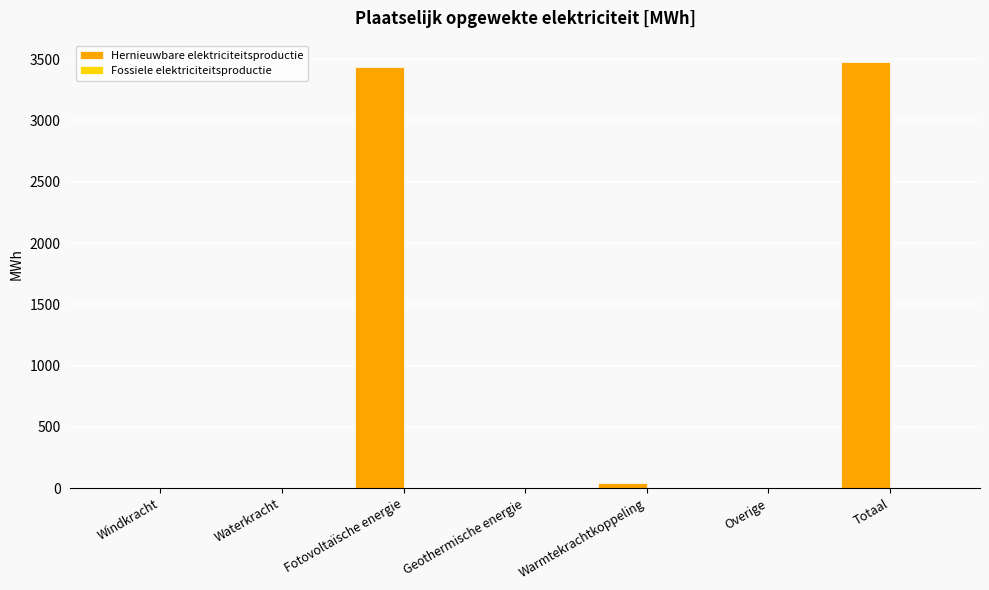

Which has a higher value, Overige or Warmtekrachtkoppeling?

Warmtekrachtkoppeling